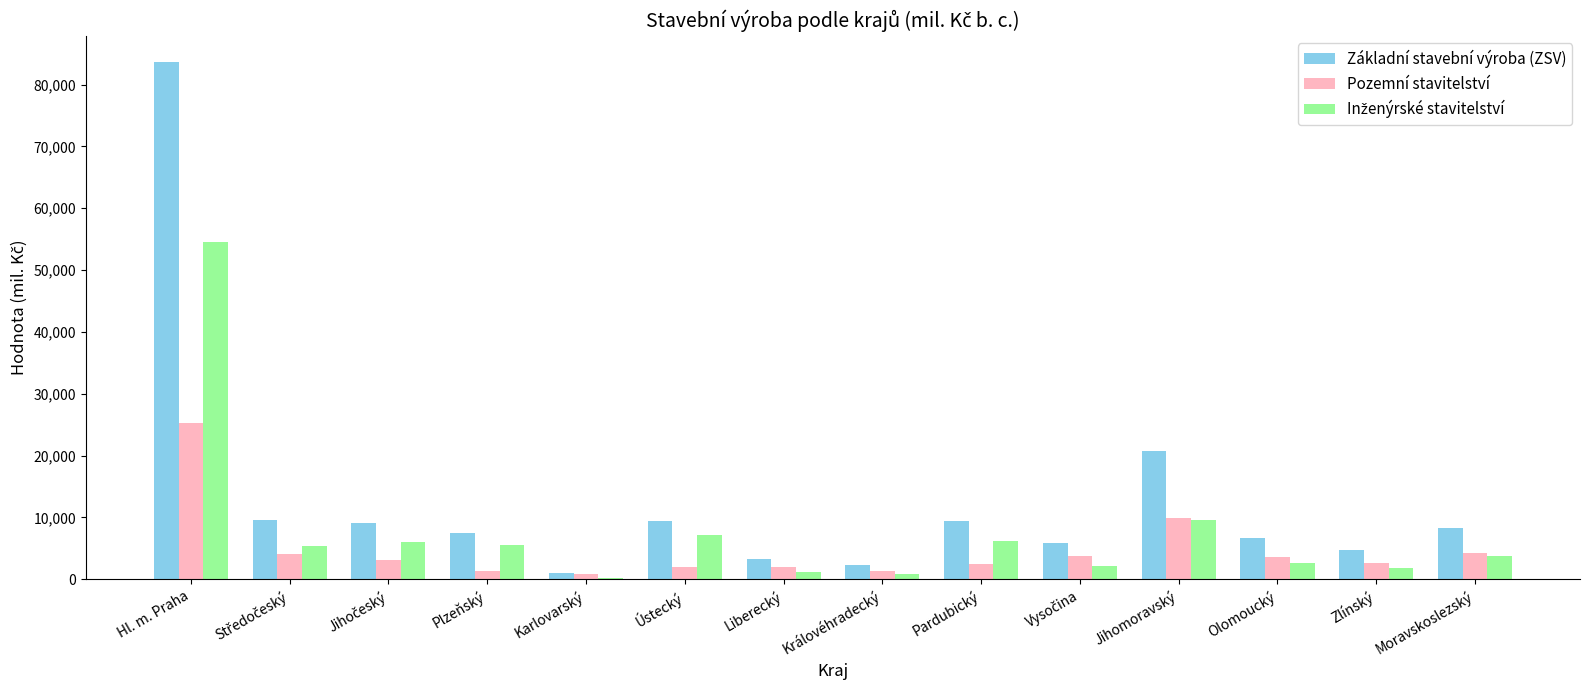

Is it true that Základní stavební výroba (ZSV) equals 56797 at Hl. m. Praha?

False